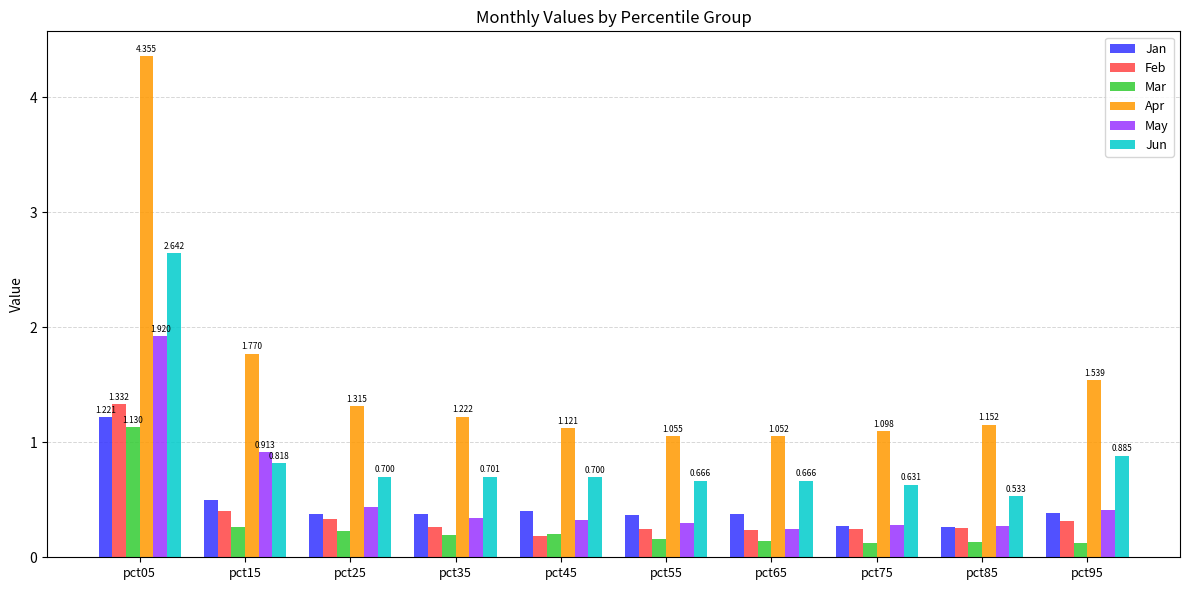

Which category has the highest value across all series?

pct05